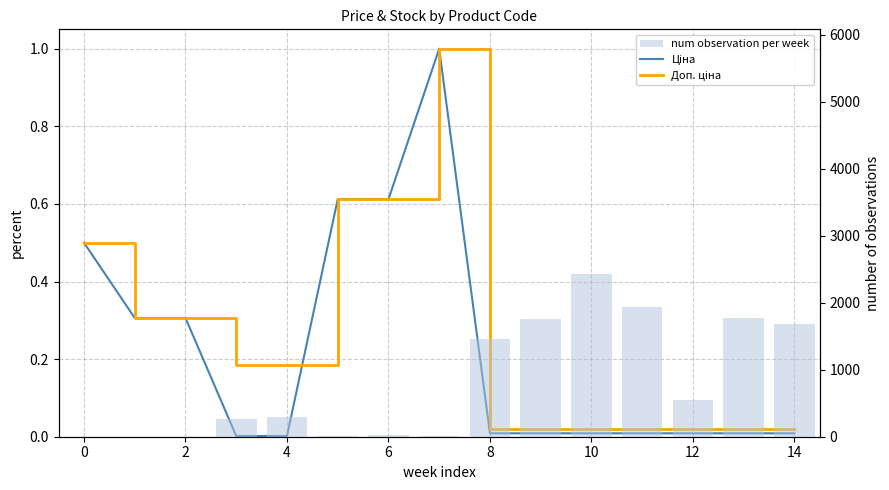

Which has a higher value, 13 or 6?

13